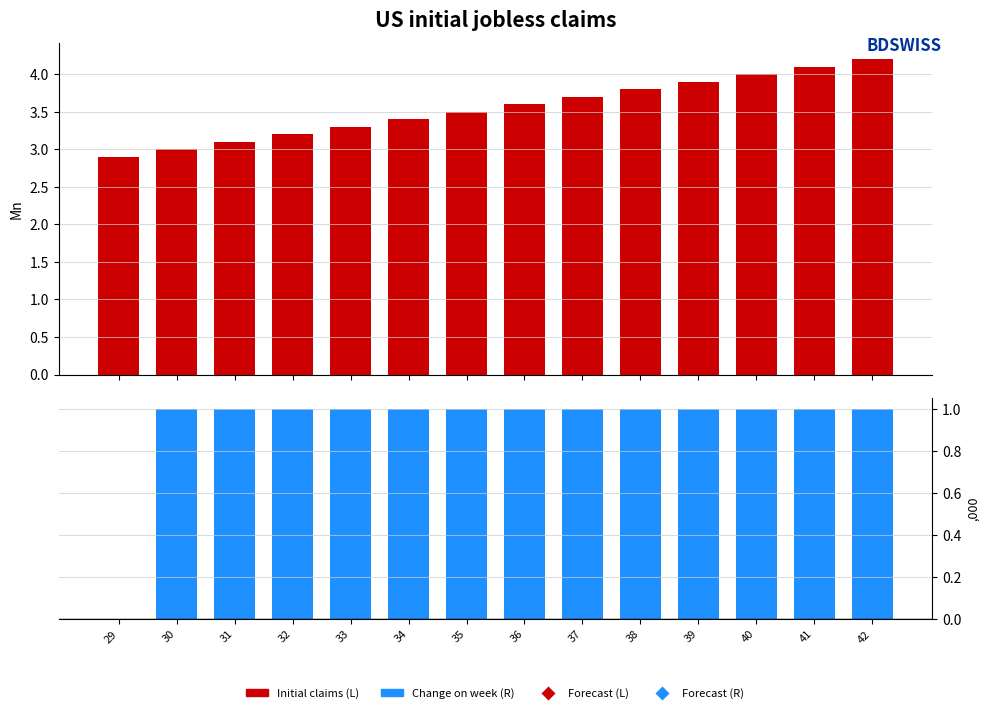

At which category is the sum across all series the highest?

42